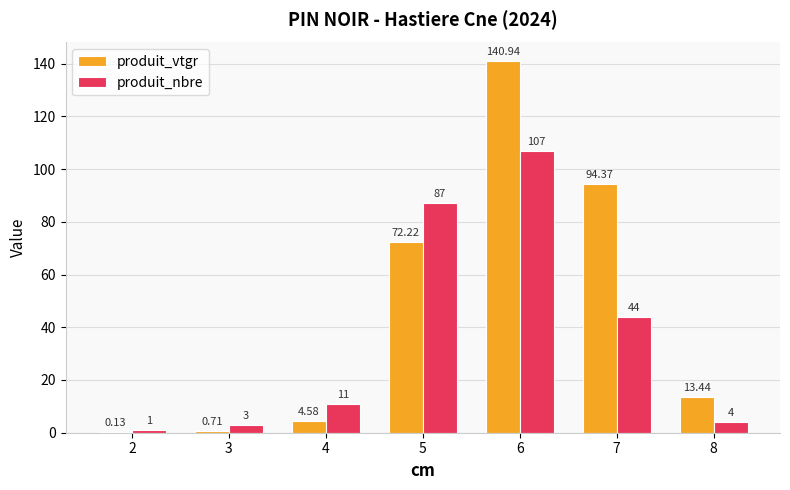

Which series changed the most between 4 and 6?

produit_vtgr